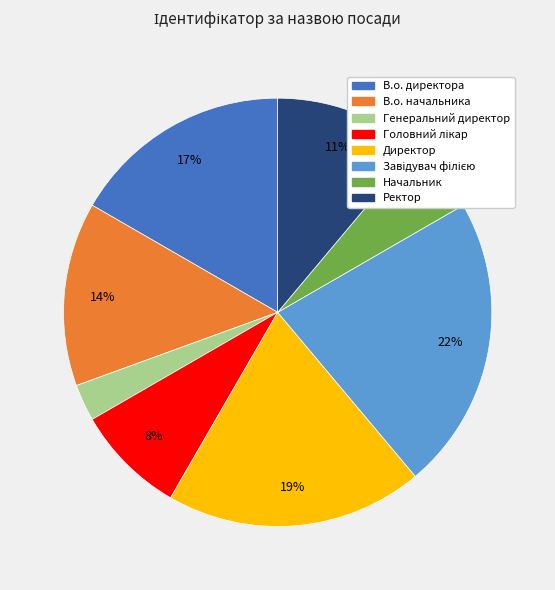

To the nearest percent, what is the difference between the Начальник and В.о. директора slice percentages?

11%